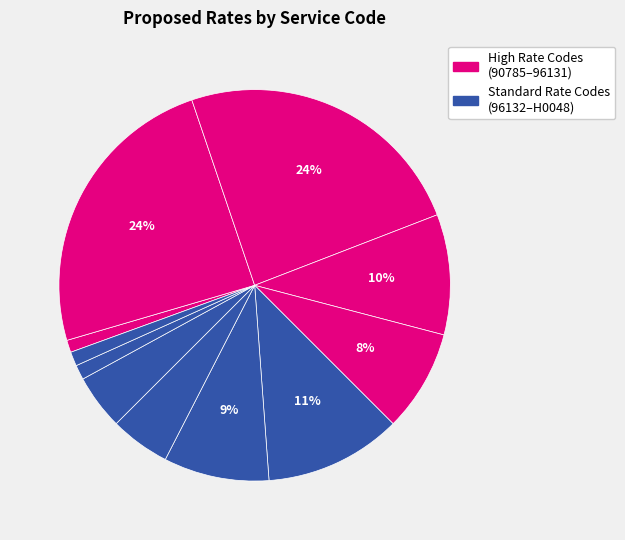

How many segments does this pie chart have?

11